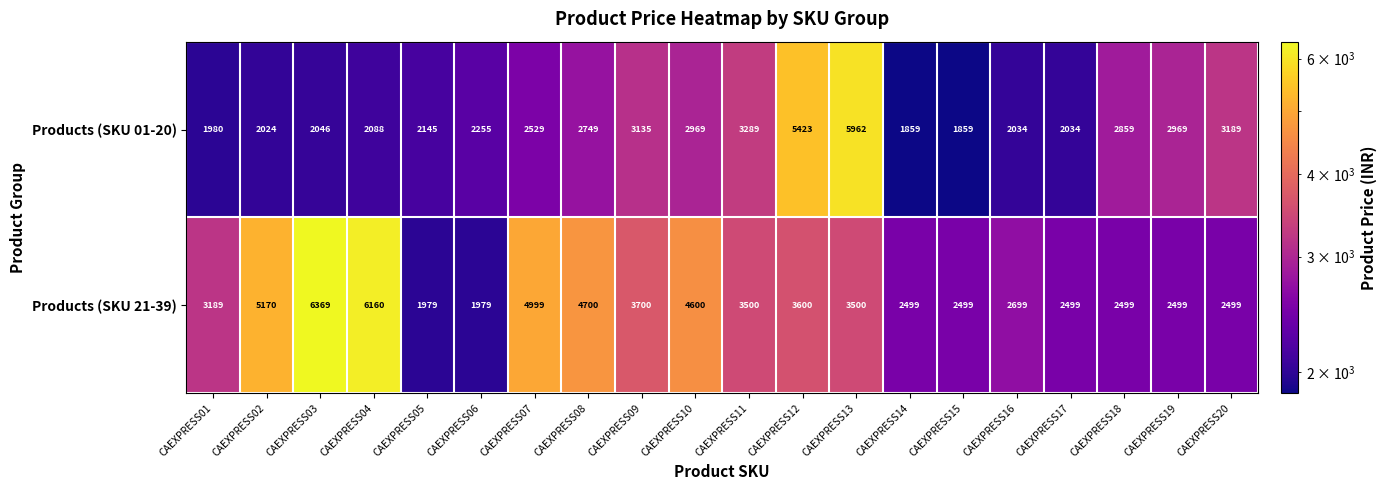

What is the sum of the Products (SKU 21-39) values at CAEXPRESS20 and CAEXPRESS13?

5999